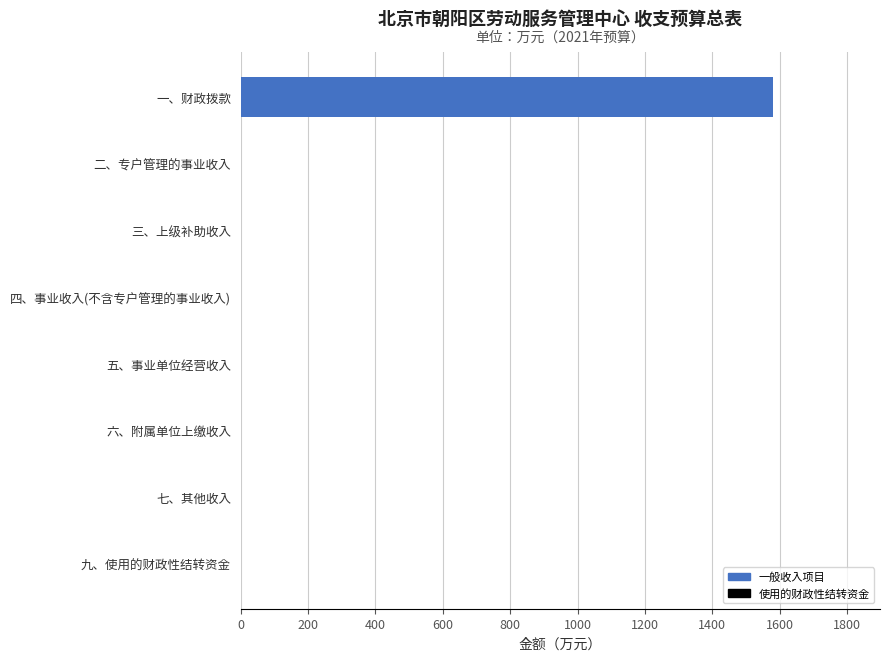

The chart shows a value of 0.0 at 九、使用的财政性结转资金. True or false?

True